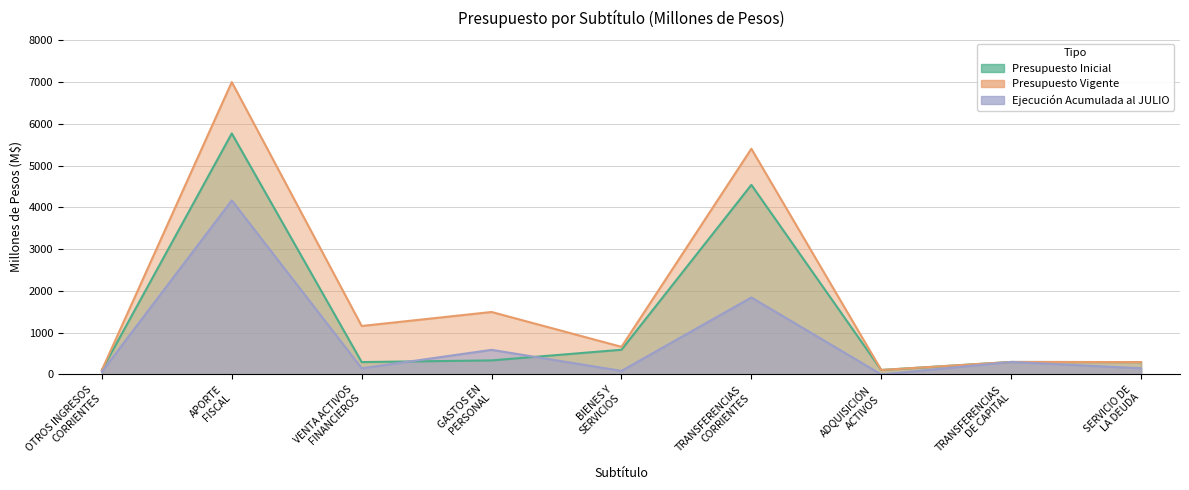

What is the difference between the highest and lowest values at GASTOS EN
PERSONAL?

1159